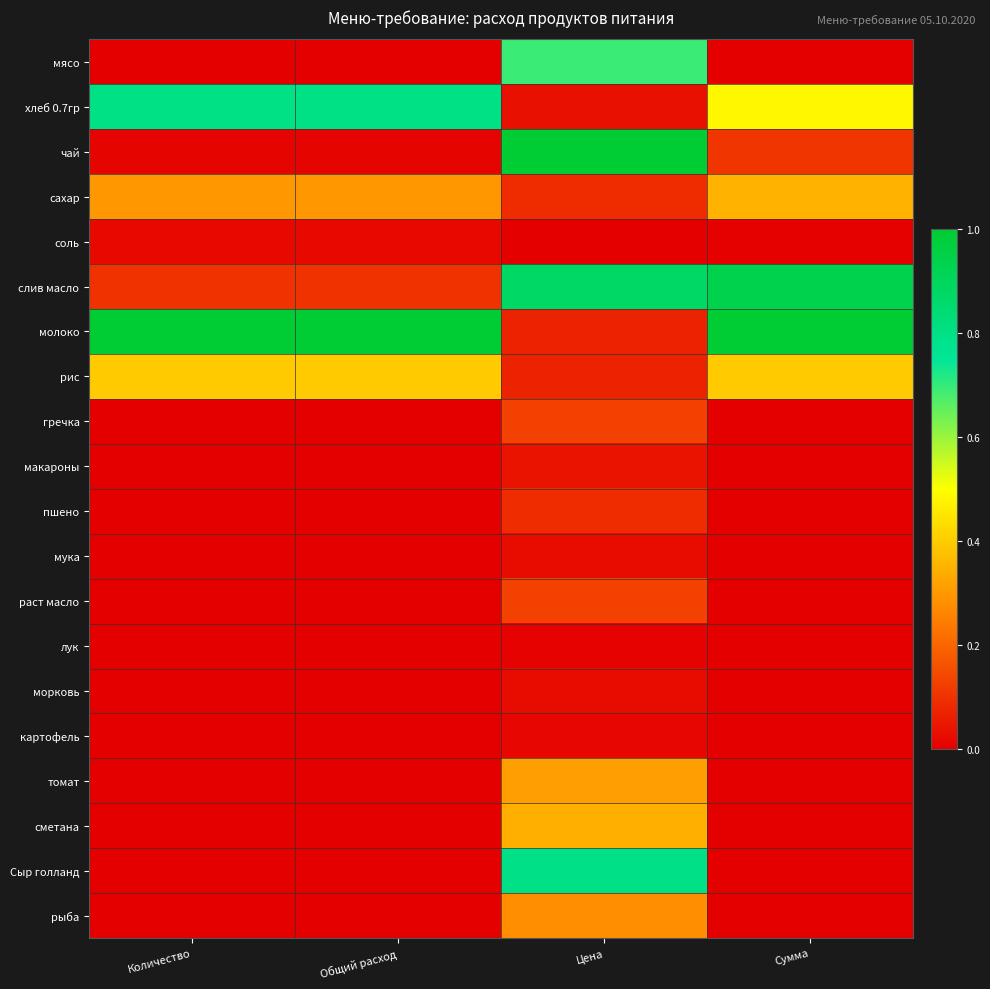

Reading left to right, what are all the values shown in this chart?

мясо: Количество=0.0	Общий расход=0.0	Цена=0.7	Сумма=0.0
хлеб 0.7гр: Количество=0.8	Общий расход=0.8	Цена=0.0	Сумма=0.5
чай: Количество=0.0	Общий расход=0.0	Цена=1.0	Сумма=0.1
сахар: Количество=0.3	Общий расход=0.3	Цена=0.1	Сумма=0.4
соль: Количество=0.0	Общий расход=0.0	Цена=0.0	Сумма=0.0
слив масло: Количество=0.1	Общий расход=0.1	Цена=0.9	Сумма=0.9
молоко: Количество=1.0	Общий расход=1.0	Цена=0.1	Сумма=1.0
рис: Количество=0.4	Общий расход=0.4	Цена=0.1	Сумма=0.4
гречка: Количество=0.0	Общий расход=0.0	Цена=0.1	Сумма=0.0
макароны: Количество=0.0	Общий расход=0.0	Цена=0.0	Сумма=0.0
пшено: Количество=0.0	Общий расход=0.0	Цена=0.1	Сумма=0.0
мука: Количество=0.0	Общий расход=0.0	Цена=0.0	Сумма=0.0
раст масло: Количество=0.0	Общий расход=0.0	Цена=0.1	Сумма=0.0
лук: Количество=0.0	Общий расход=0.0	Цена=0.0	Сумма=0.0
морковь: Количество=0.0	Общий расход=0.0	Цена=0.0	Сумма=0.0
картофель: Количество=0.0	Общий расход=0.0	Цена=0.0	Сумма=0.0
томат: Количество=0.0	Общий расход=0.0	Цена=0.3	Сумма=0.0
сметана: Количество=0.0	Общий расход=0.0	Цена=0.3	Сумма=0.0
Сыр голланд: Количество=0.0	Общий расход=0.0	Цена=0.8	Сумма=0.0
рыба: Количество=0.0	Общий расход=0.0	Цена=0.3	Сумма=0.0